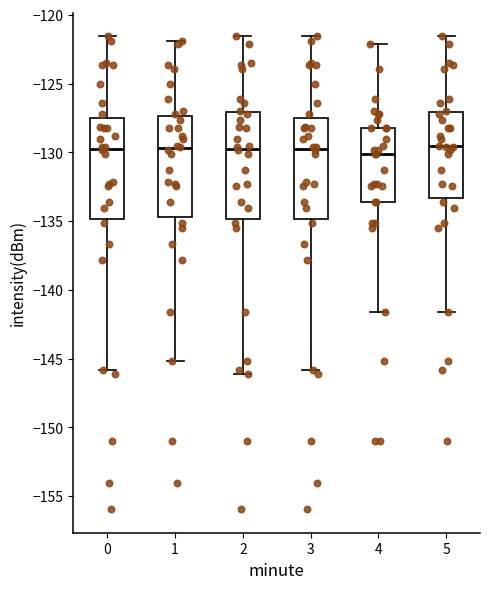

Reading left to right, transcribe this box plot: for each box, give where its median line is, the range the box spans, and where its two whiskers end, as read against the y-axis. The values are not printed on the chart, so give them approximately, as read against the axis.

0: median -129.5, box -135.0 to -127.5, whiskers -146.0 to -121.5
1: median -129.5, box -134.5 to -127.5, whiskers -145.0 to -122.0
2: median -129.5, box -135.0 to -127.0, whiskers -146.0 to -121.5
3: median -129.5, box -135.0 to -127.5, whiskers -146.0 to -121.5
4: median -130.0, box -133.5 to -128.0, whiskers -141.5 to -122.0
5: median -129.5, box -133.5 to -127.0, whiskers -141.5 to -121.5